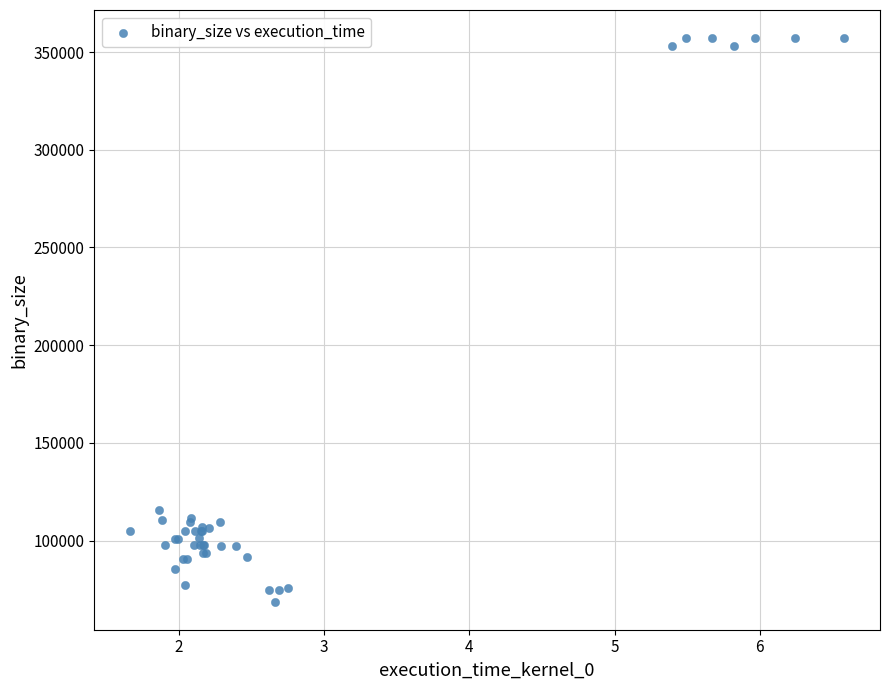

What Y value in the scatter plot is closest to 212943?

115882